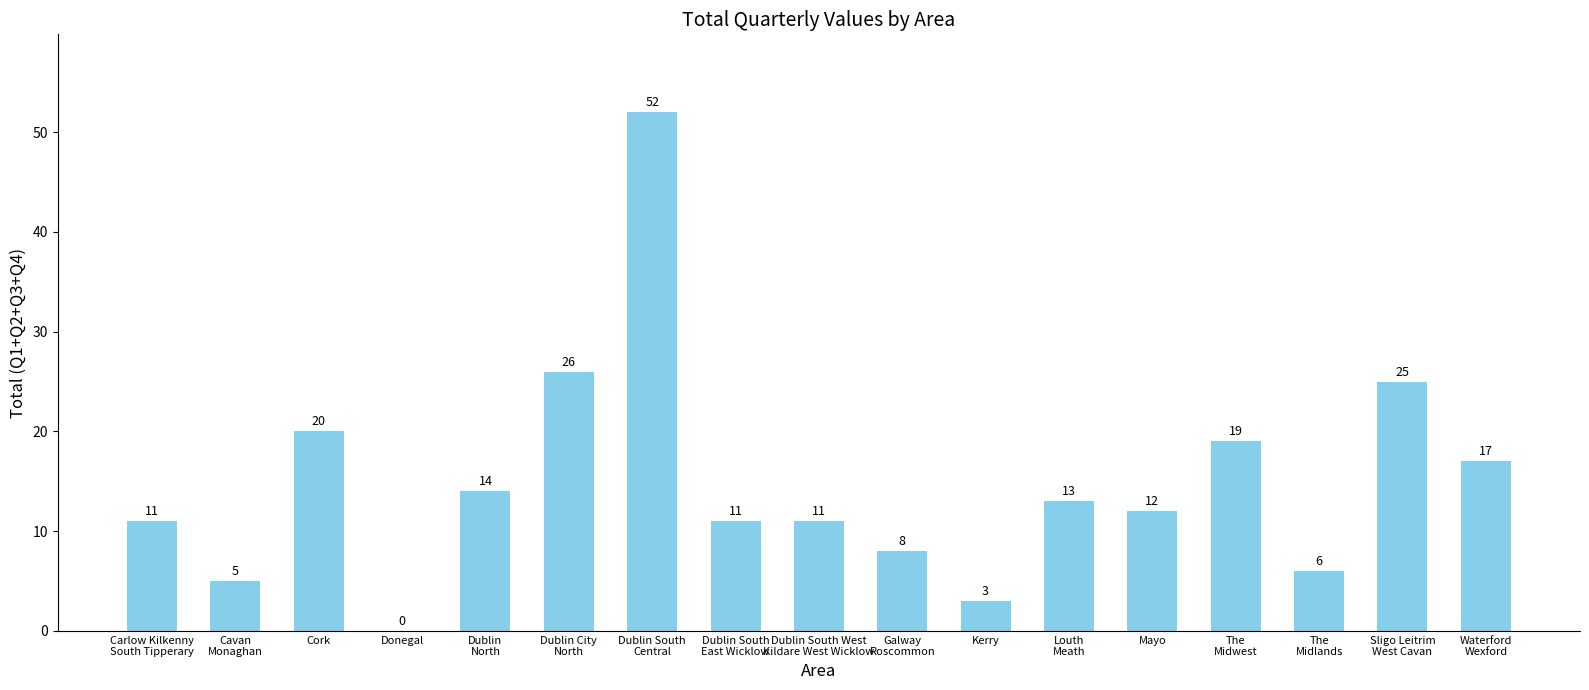

What is the sum of the values at Louth
Meath and Sligo Leitrim
West Cavan?

38